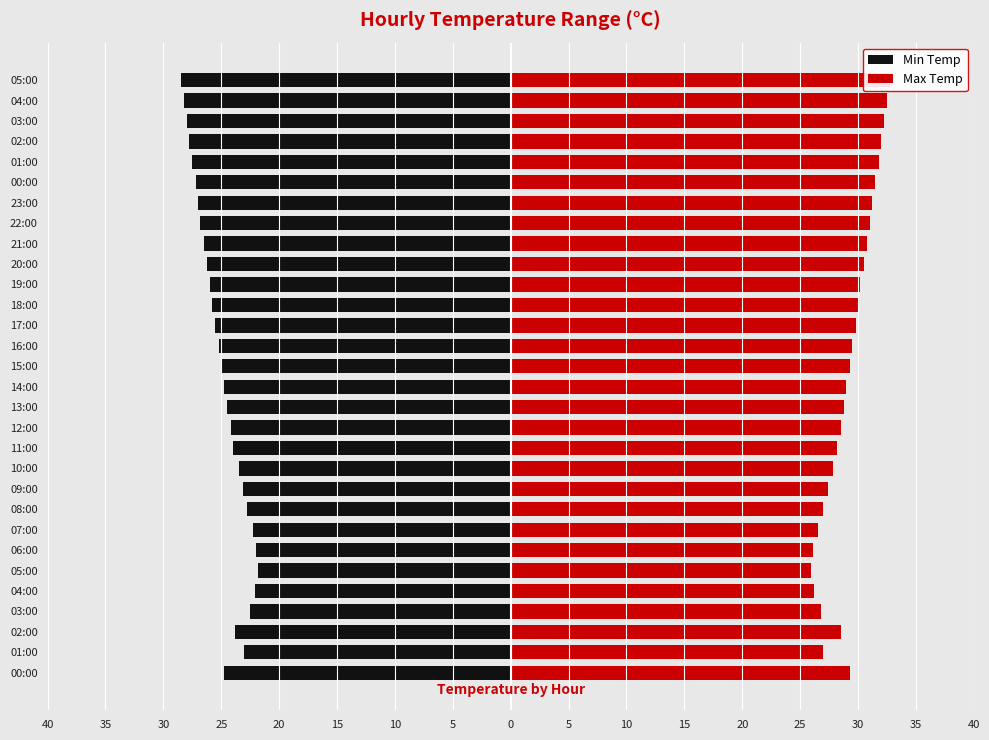

The Min Temp series shows -36.9 at 22:00. True or false?

False